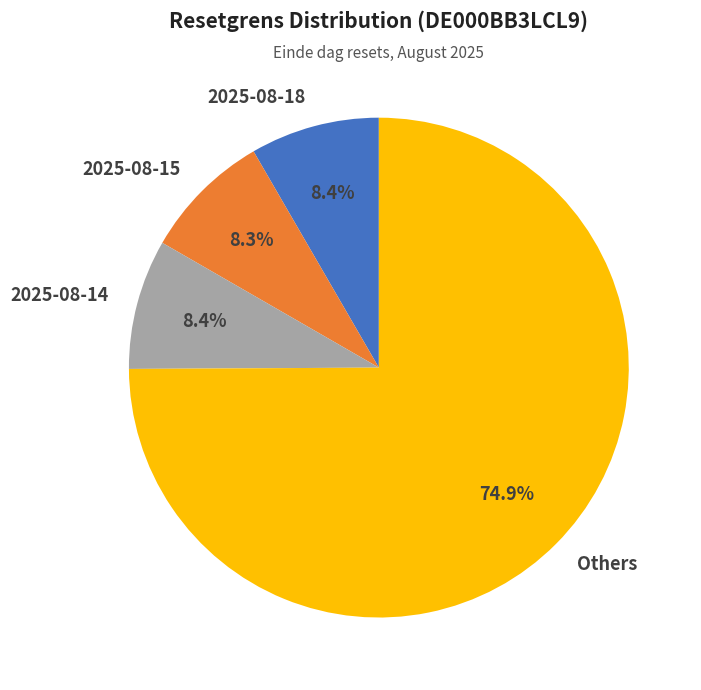

Combined, what portion of the pie is 2025-08-18 and Others?

83.3%